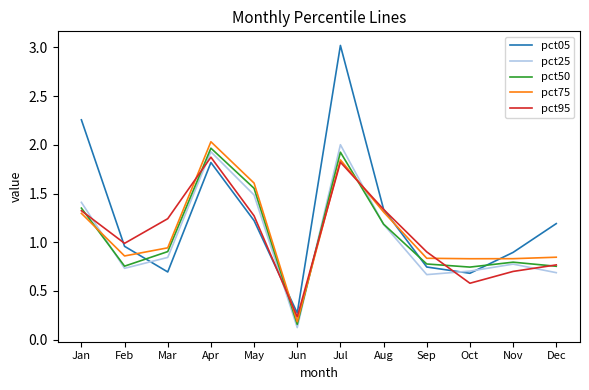

Which series changed the most between Jul and Nov?

pct05